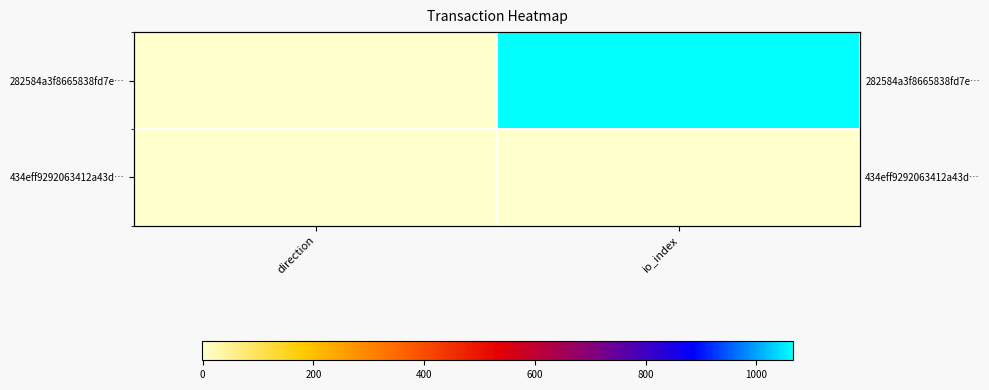

The value of 434eff9292063412a43d… at direction is 1. True or false?

False